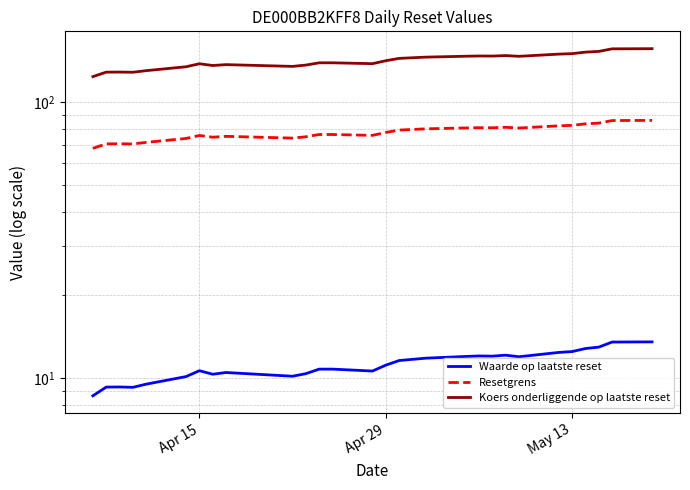

Does the chart display data point markers on the line(s)?

No